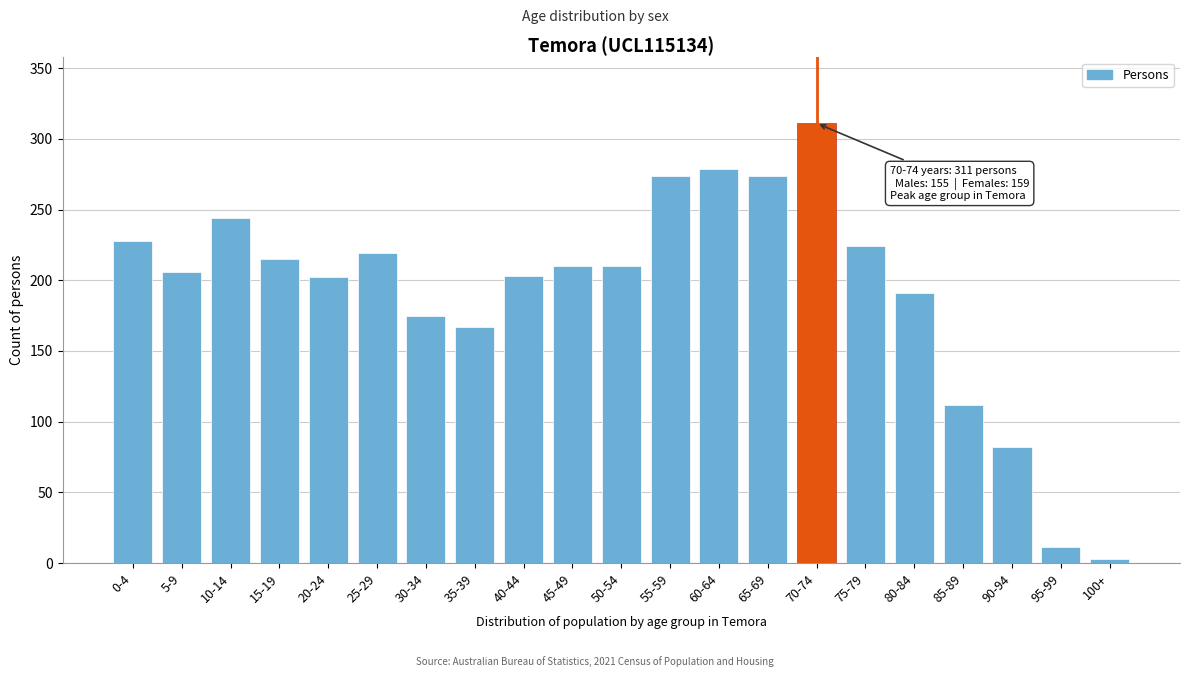

Which has a higher value, 5-9 or 35-39?

5-9